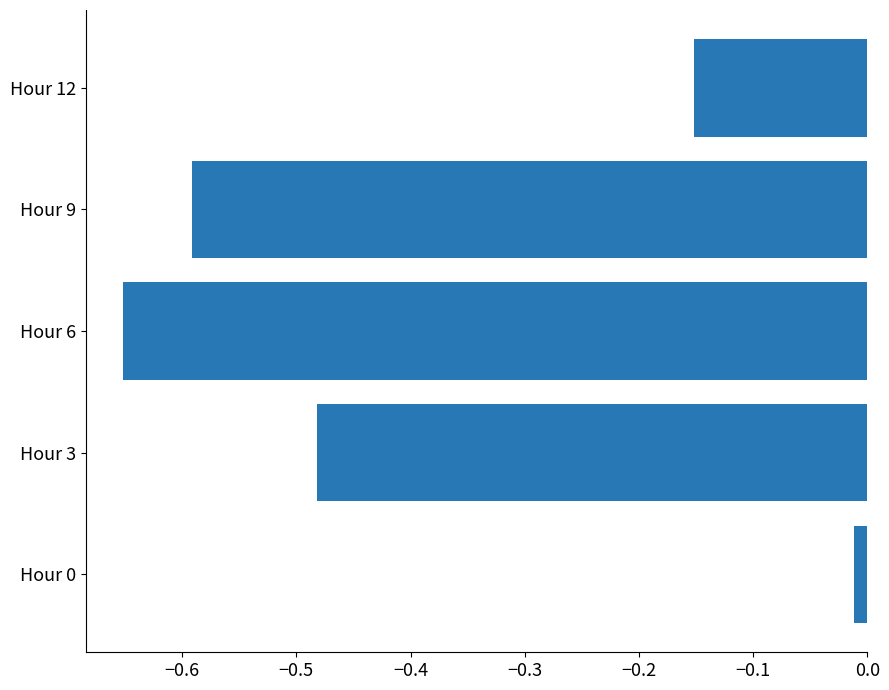

What is the change in value from Hour 3 to Hour 12?

+0.3